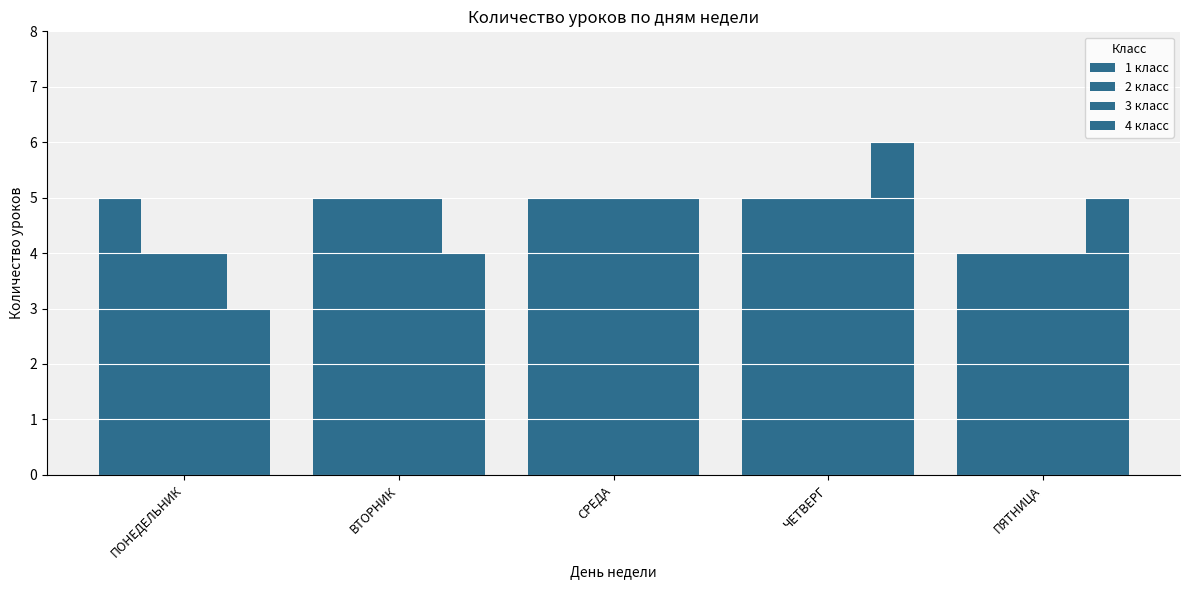

List the labels in order of 3 класс value, largest first.

ВТОРНИК, СРЕДА, ЧЕТВЕРГ, ПОНЕДЕЛЬНИК, ПЯТНИЦА